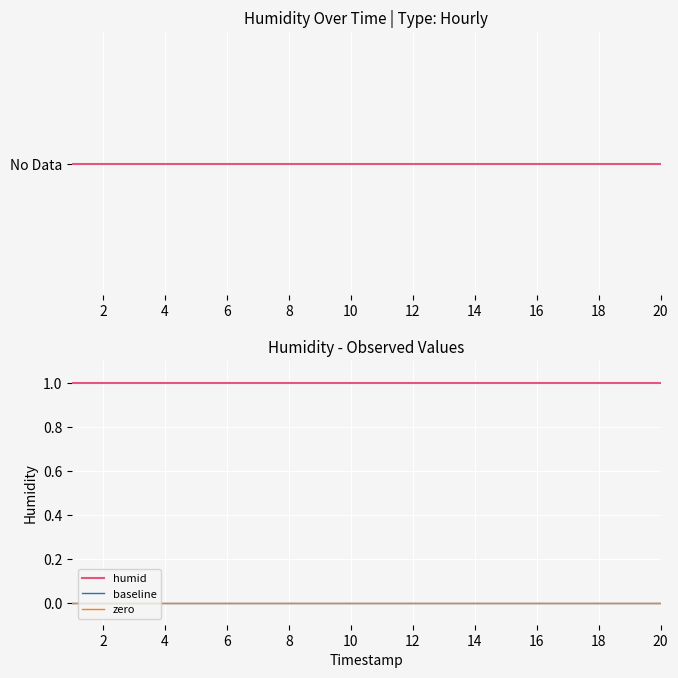

The humid series shows 0 at 2. True or false?

False